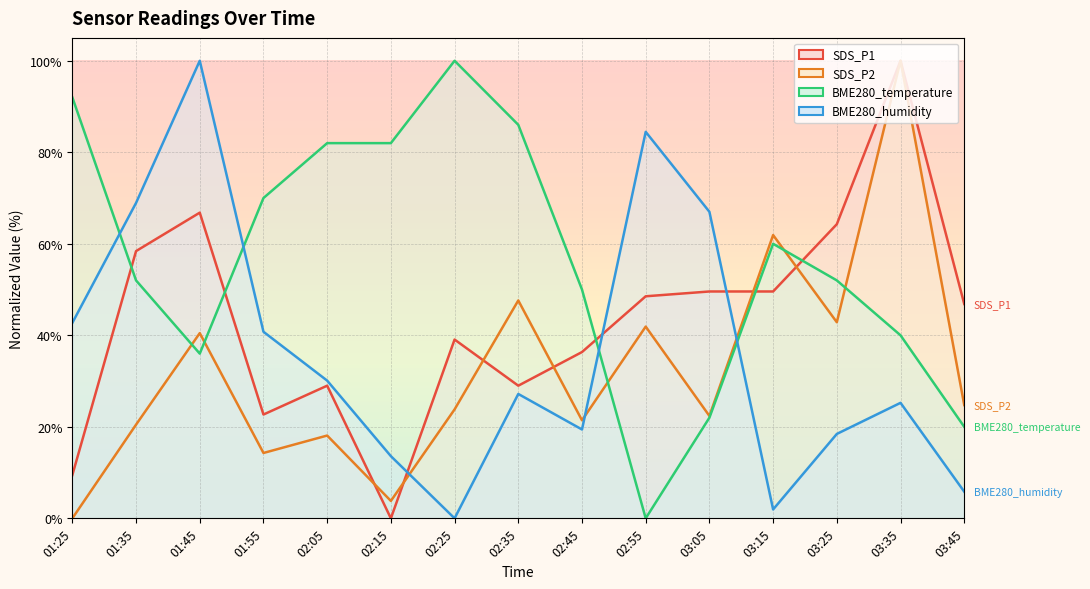

At which label does SDS_P2 reach its minimum?

01:25